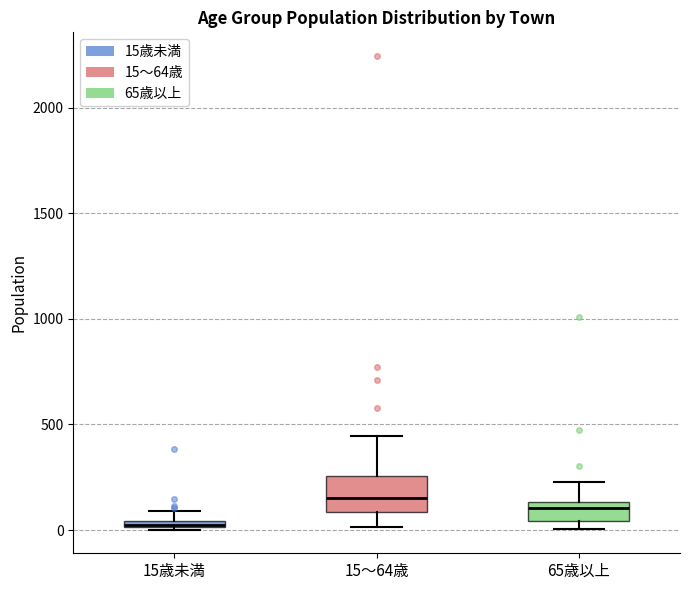

Comparing the boxes themselves (not the whiskers), which one is the tallest?

15～64歳